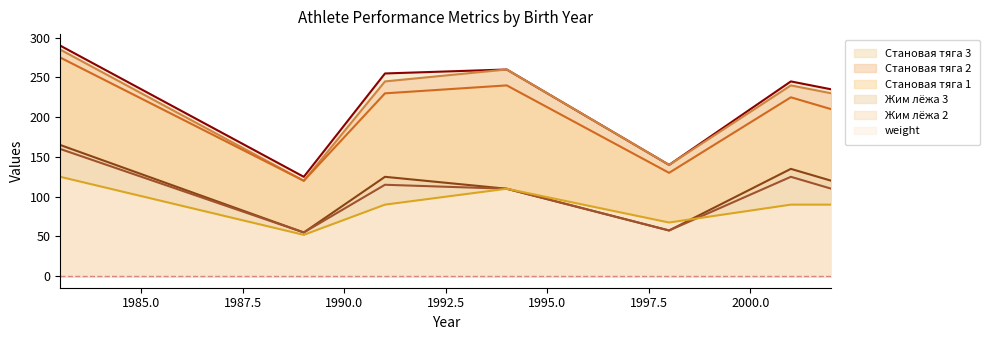

The value of Жим лёжа 2 at 28.04.1994 is 110.0. True or false?

True